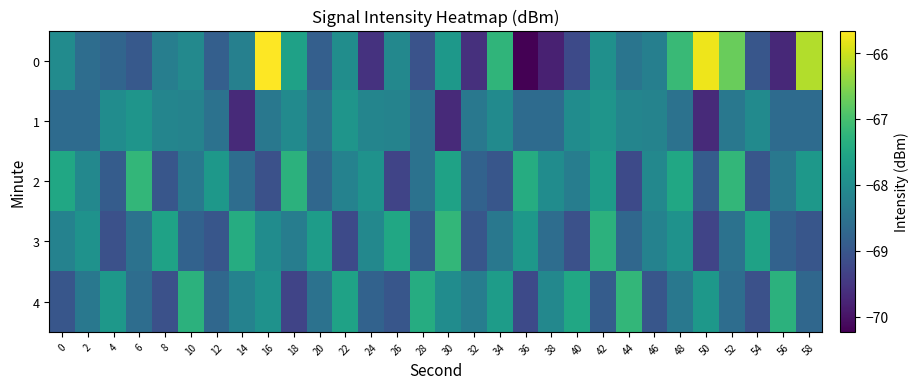

What is the greatest value displayed?

-65.7